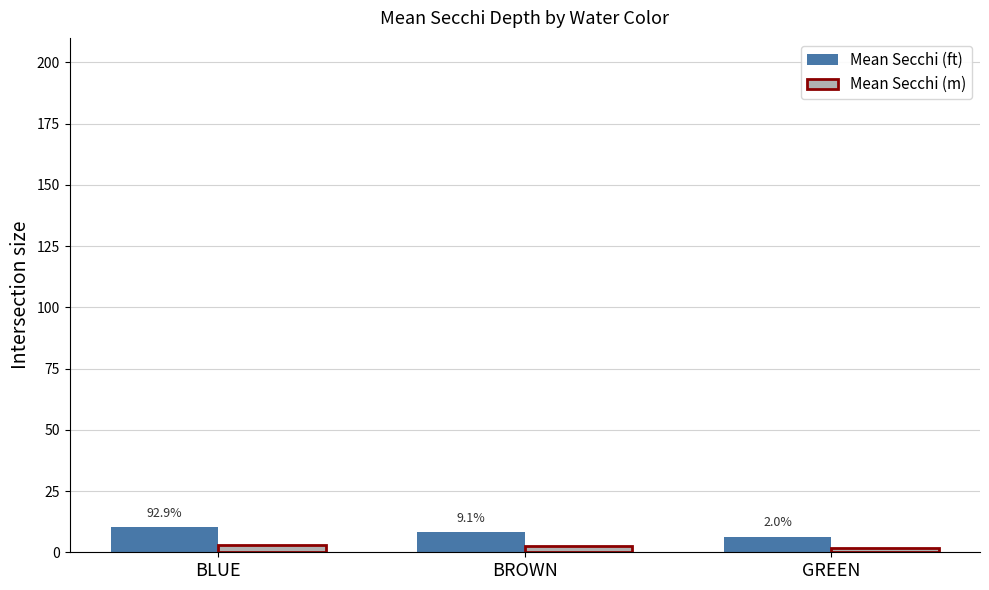

What is the label of the 2nd bar from the right?

BROWN